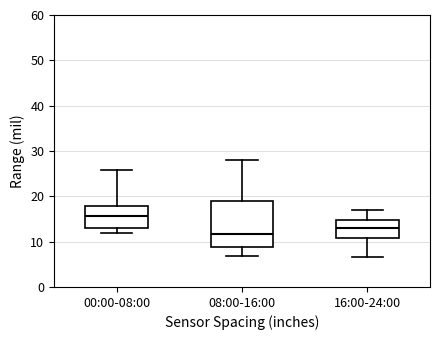

Where is the lower edge of the box for 08:00-16:00 on the y-axis? The values are not printed on the chart, so give them approximately, as read against the axis.

9